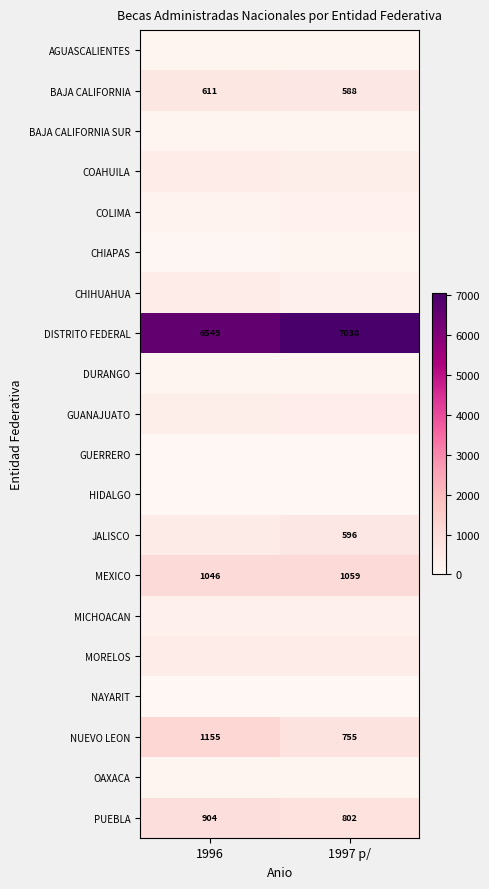

What is the average value of the NUEVO LEON series?

955